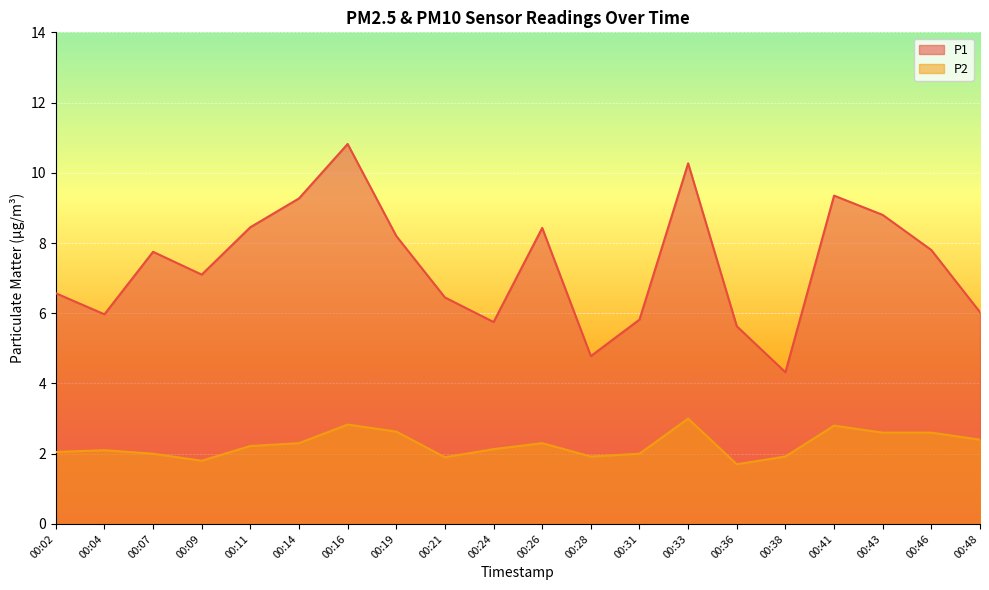

True or false: P1 and P2 intersect in this chart.

False